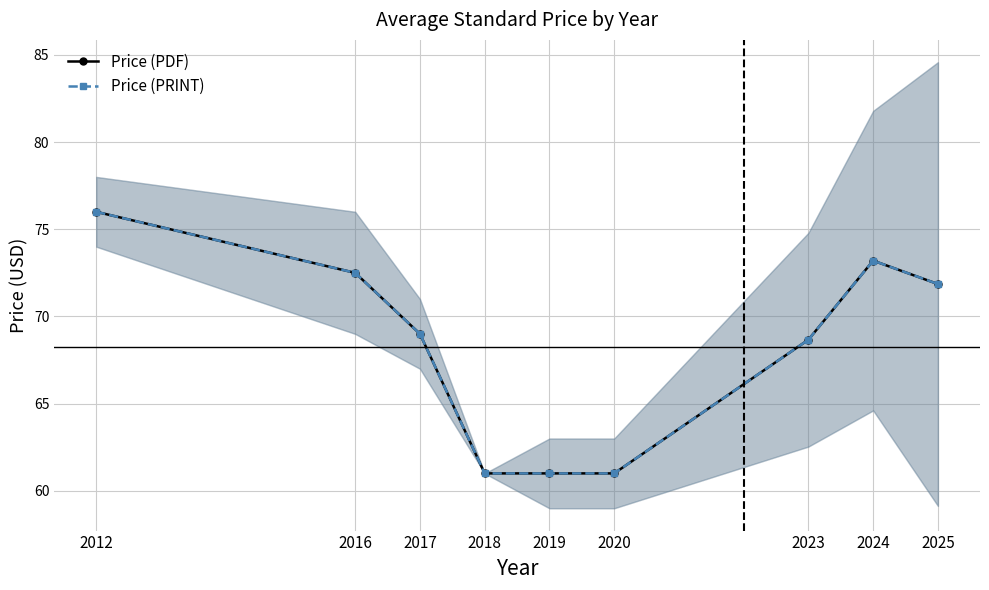

What is the value of the Price (PDF) point at the 5th from the left?

61.0